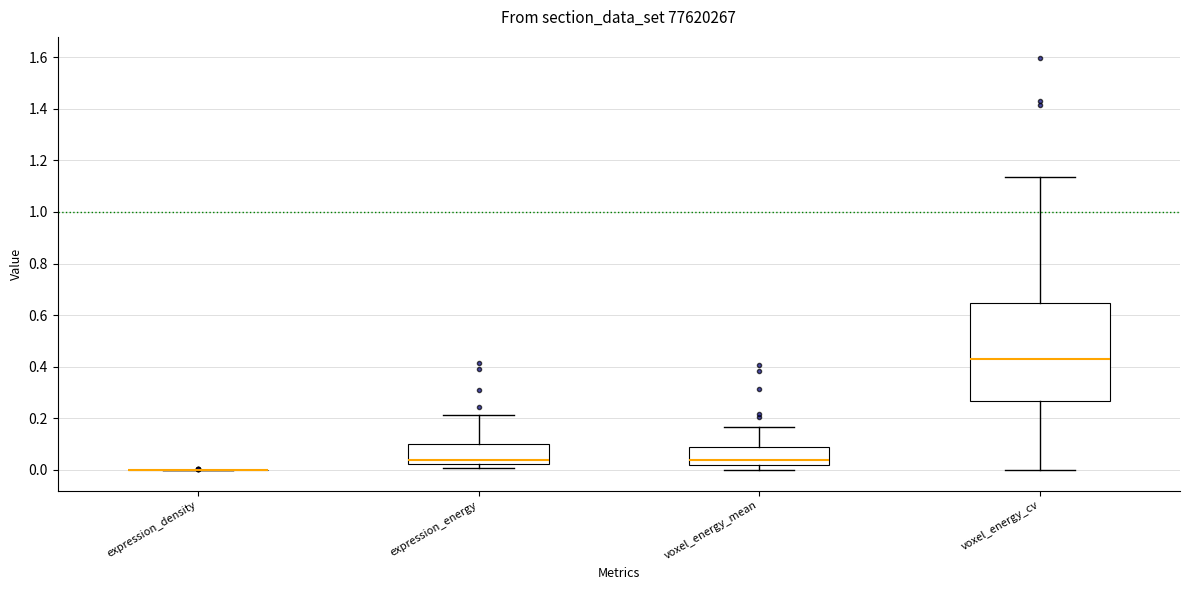

Comparing the boxes themselves (not the whiskers), which one is the tallest?

voxel_energy_cv